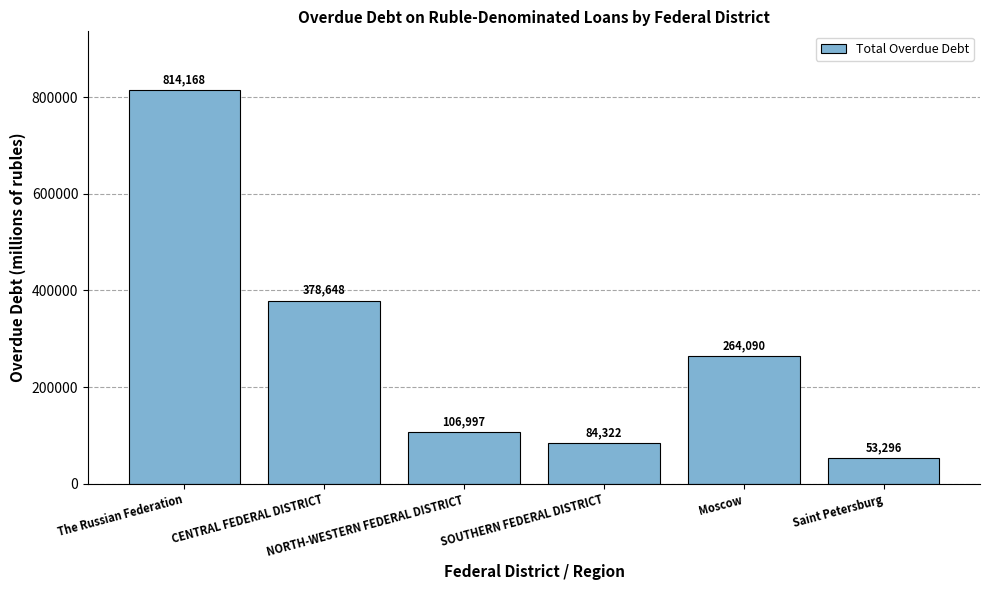

List the labels in order of value, smallest first.

Saint Petersburg, SOUTHERN FEDERAL DISTRICT, NORTH-WESTERN FEDERAL DISTRICT, Moscow, CENTRAL FEDERAL DISTRICT, The Russian Federation